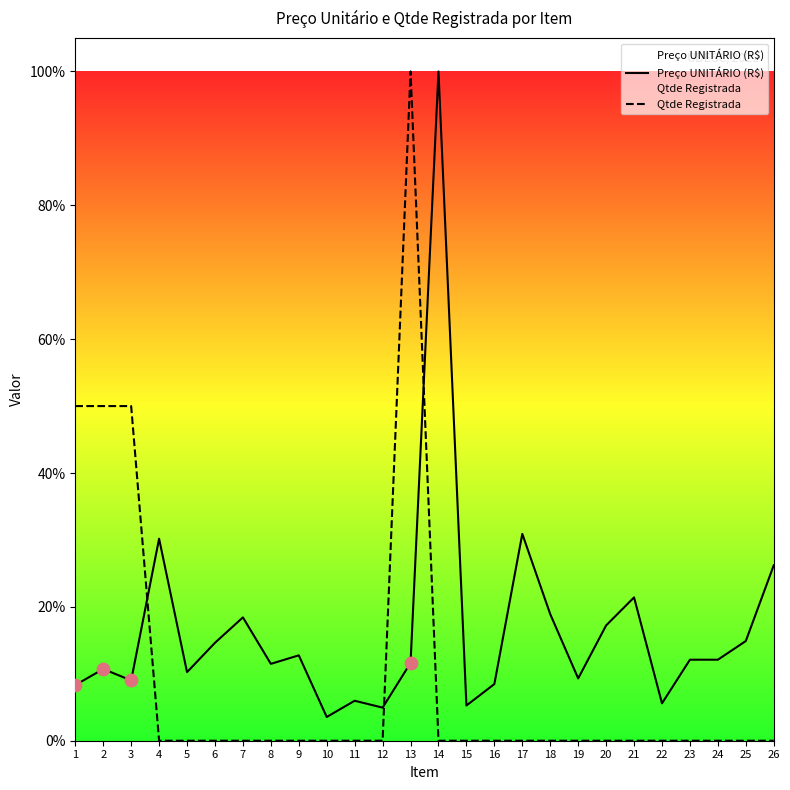

At how many categories does at least one series exceed 70?

2